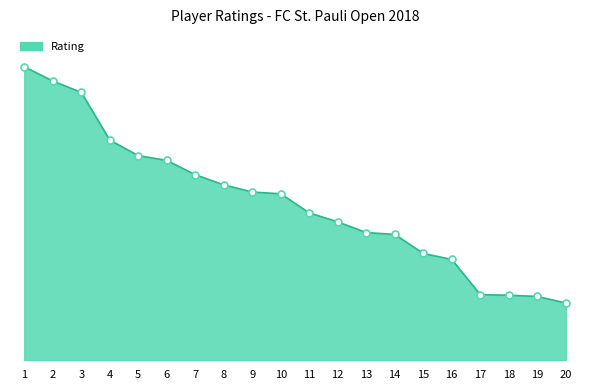

Is this an area chart (filled region under the line)?

Yes